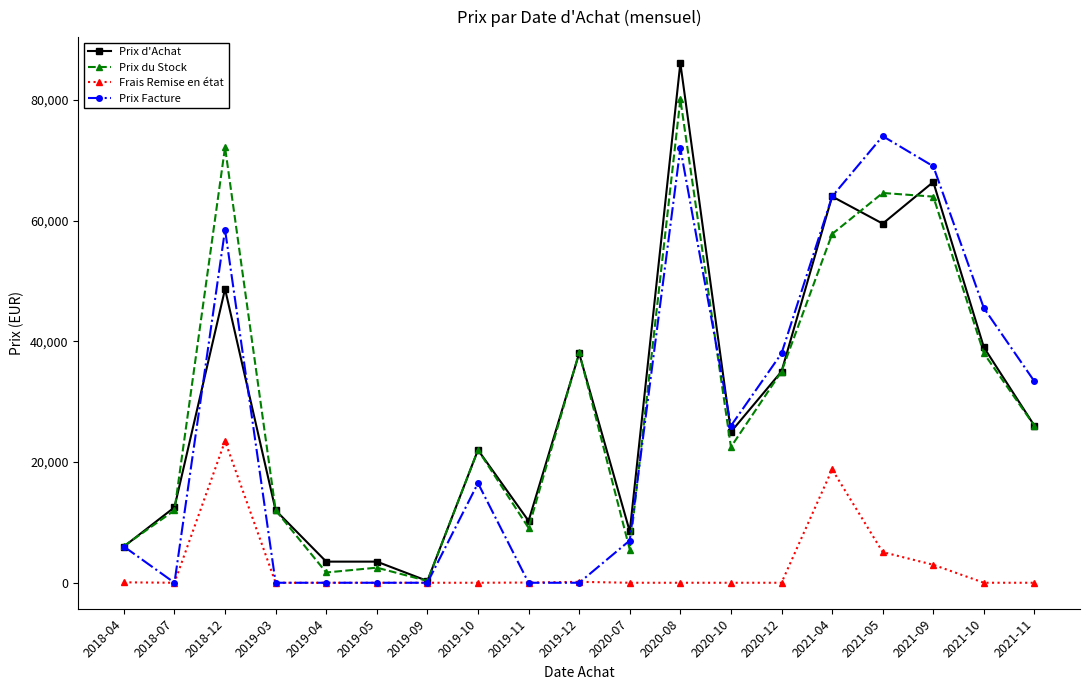

True or false: Prix Facture has more than 0 interior local peaks.

True